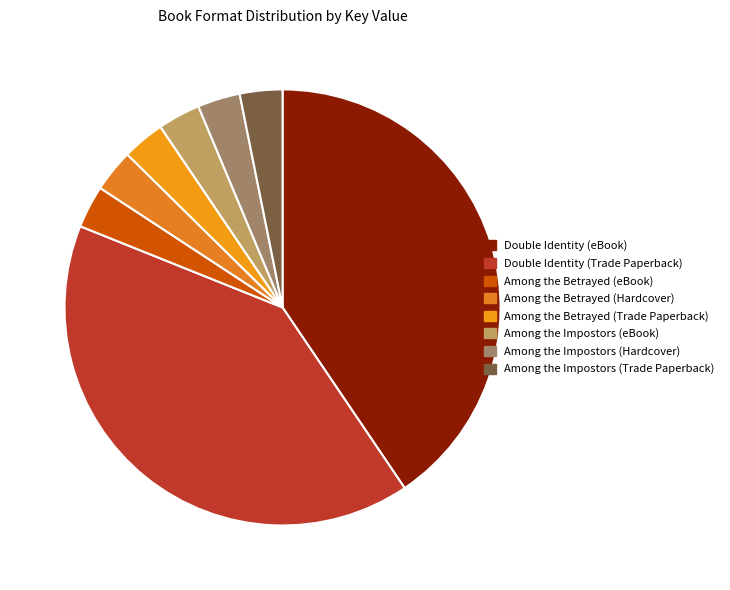

What portion of the pie excludes Among the Betrayed (eBook)?

96.8%